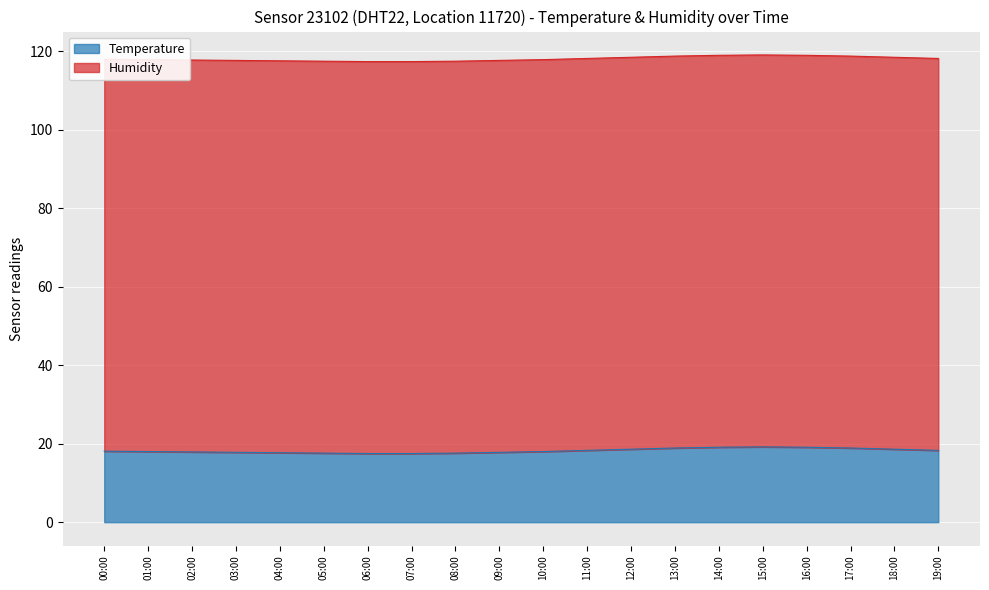

Where does the data first go above 18?

00:00